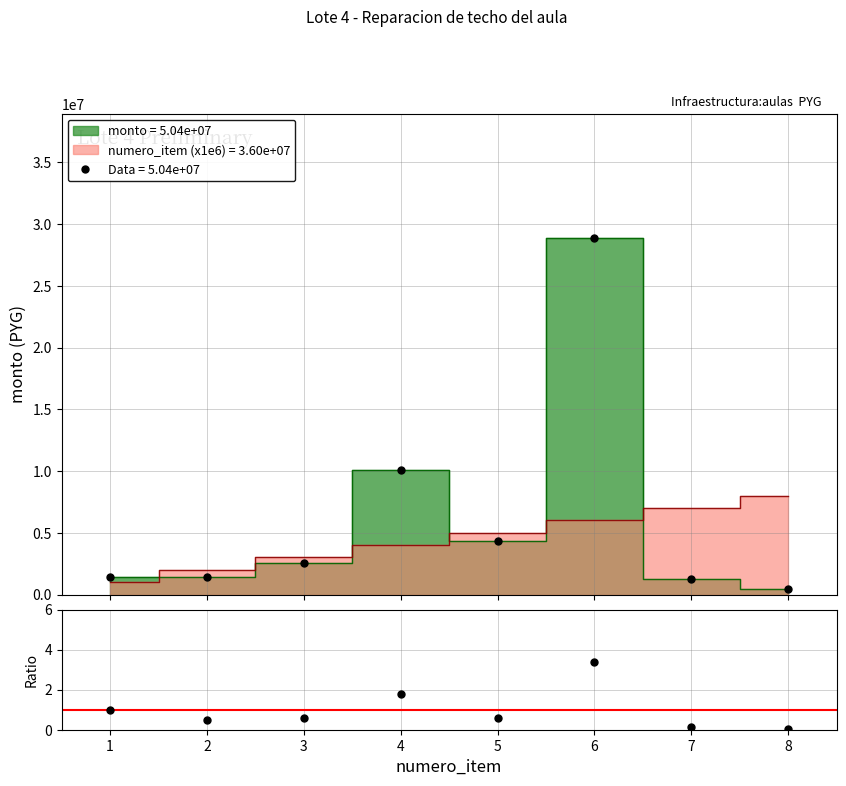

What is the value of the 3rd point from the left?

0.6